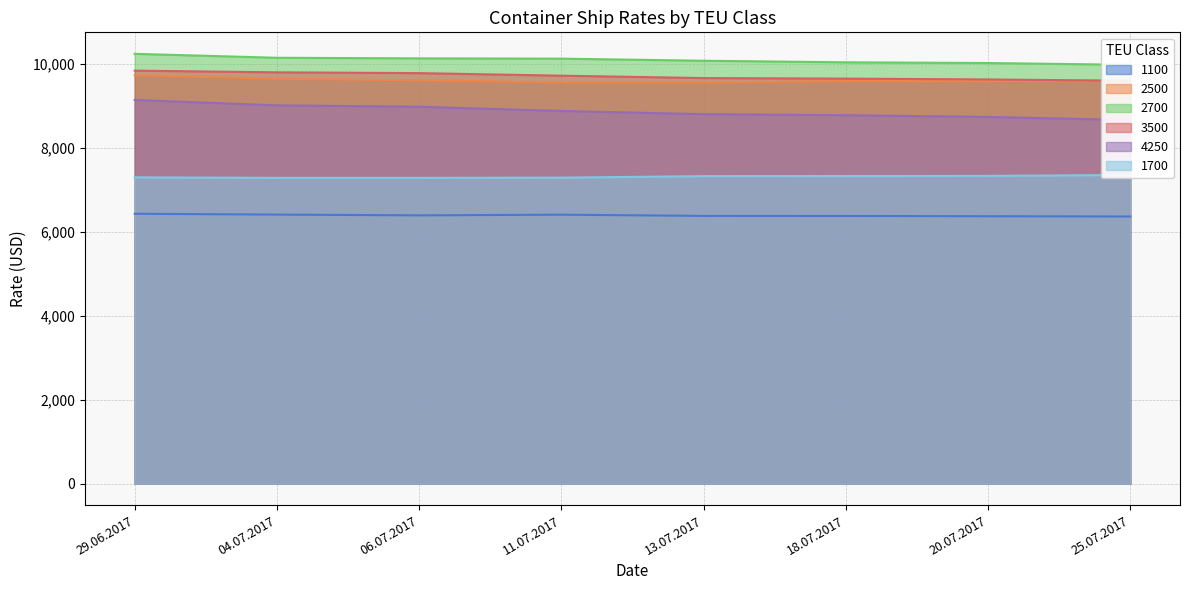

What is the maximum value for 3500?

9848